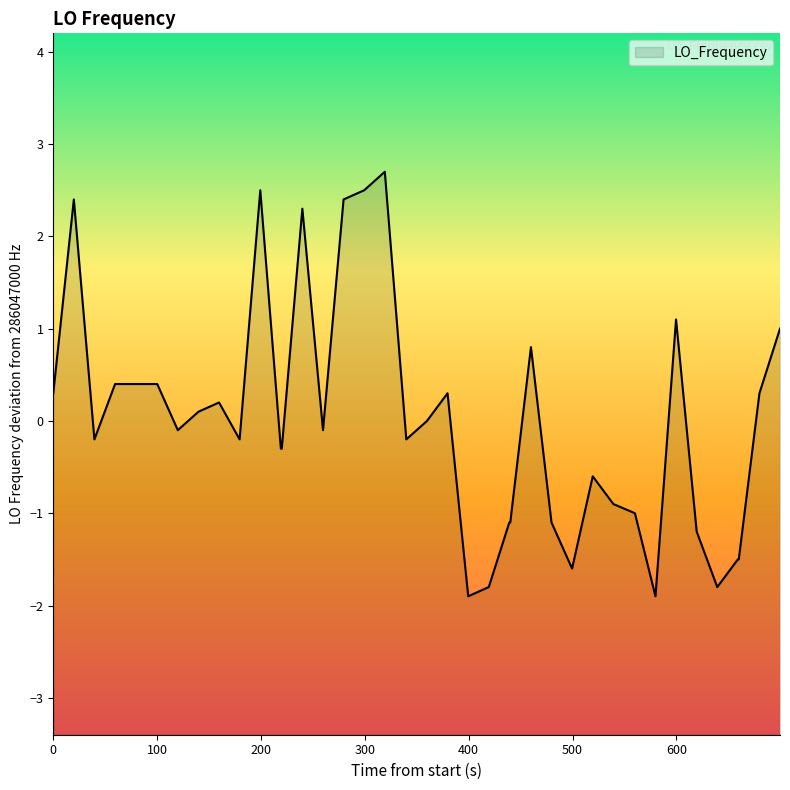

Does the chart have visible grid lines?

No